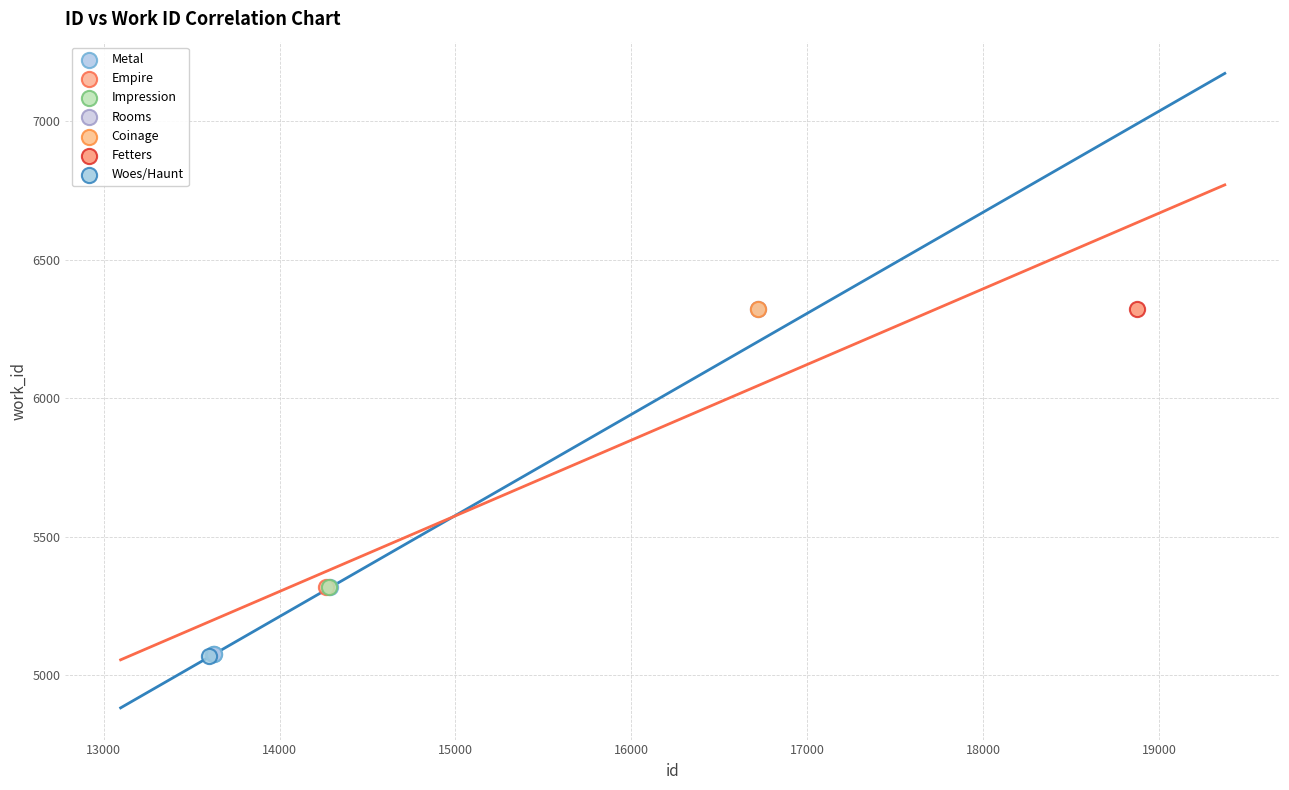

What are all the series names shown in the legend?

Metal, Empire, Impression, Rooms, Coinage, Fetters, Woes/Haunt